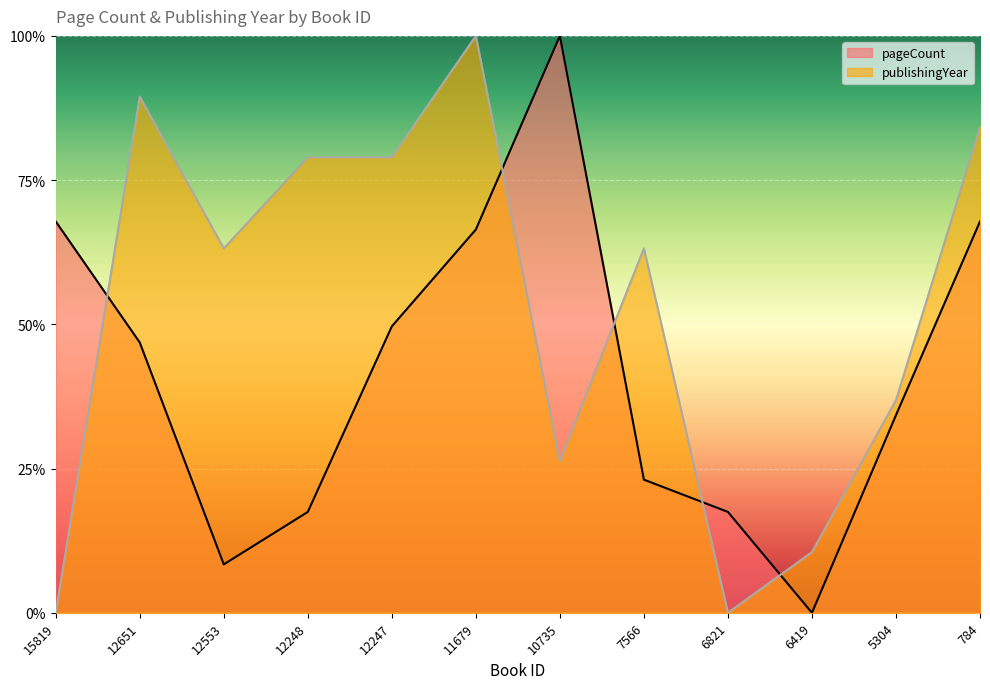

Reading right to left, what are all the values shown in this chart?

pageCount: 0.7	0.3	0.0	0.2	0.2	1.0	0.7	0.5	0.2	0.1	0.5	0.7
publishingYear: 0.8	0.4	0.1	0.0	0.6	0.3	1.0	0.8	0.8	0.6	0.9	0.0